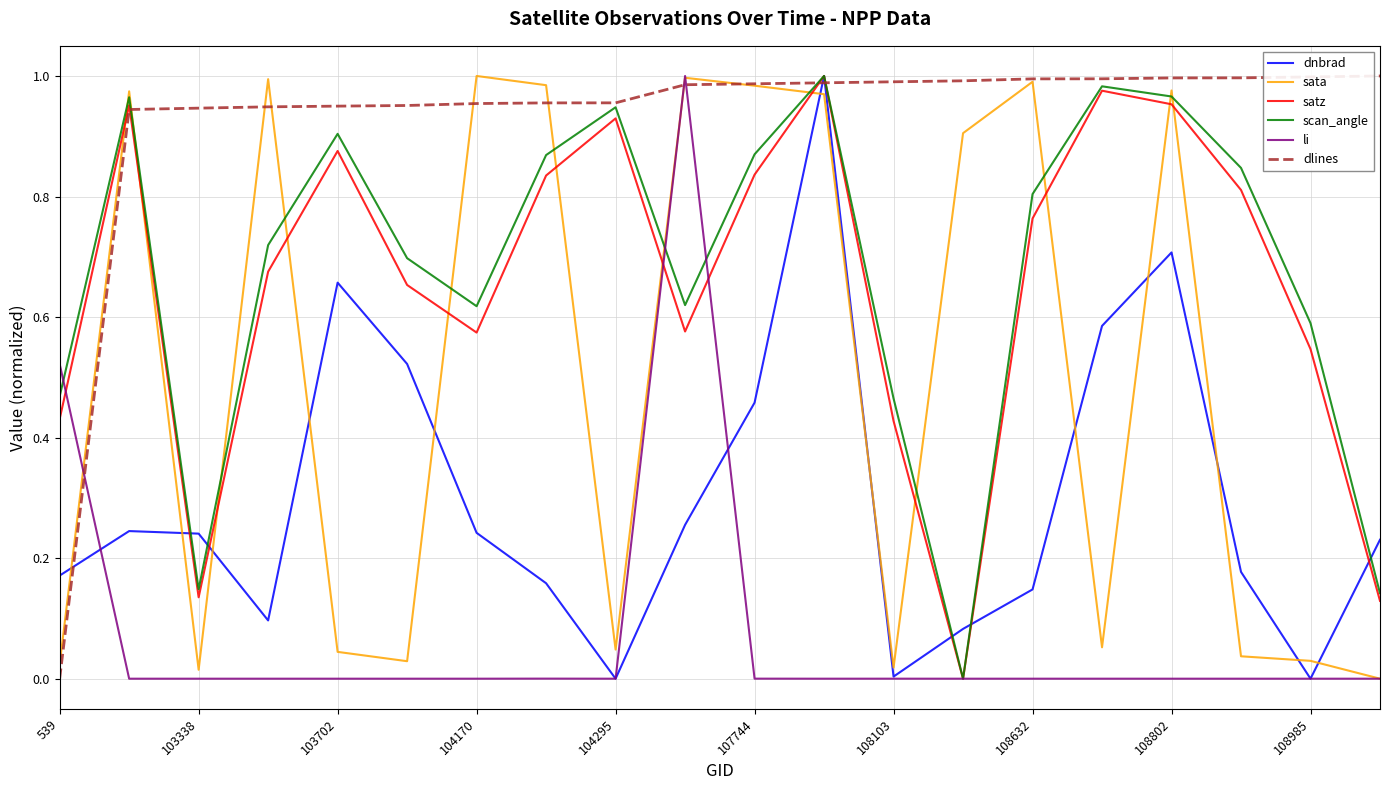

Which series has the largest total across all categories?

dlines